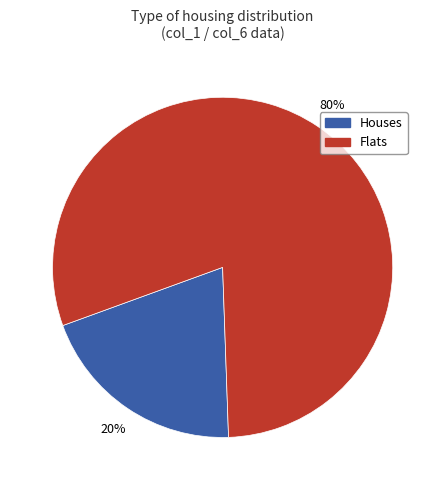

How many slices are in this pie chart?

2